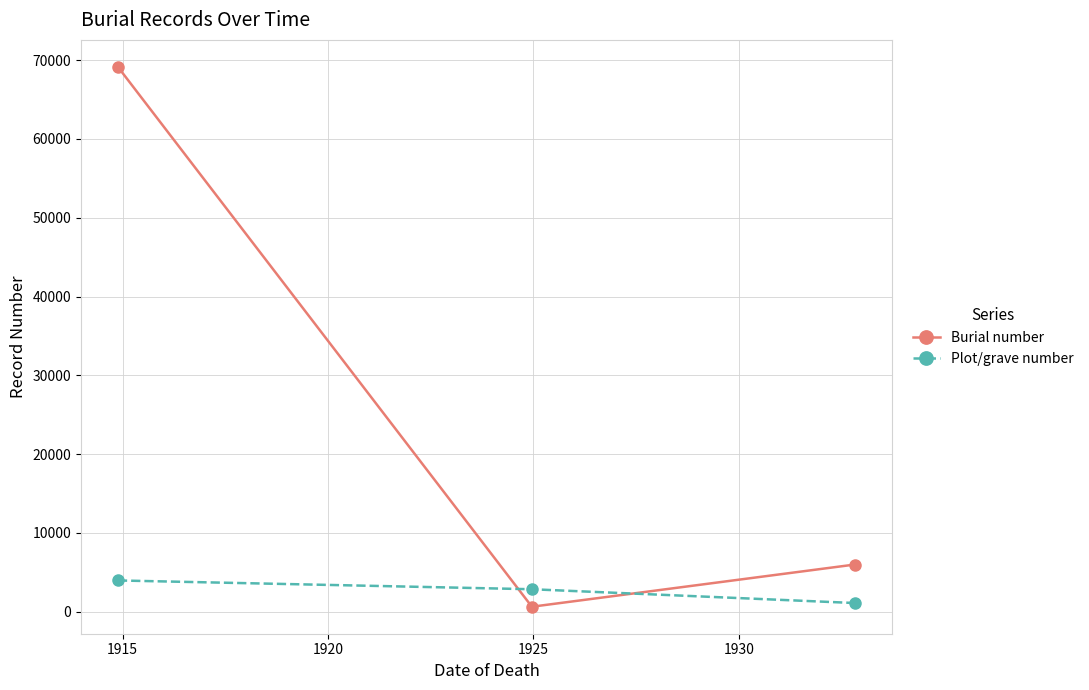

Rank the series by their average value, from highest to lowest.

Burial number, Plot/grave number